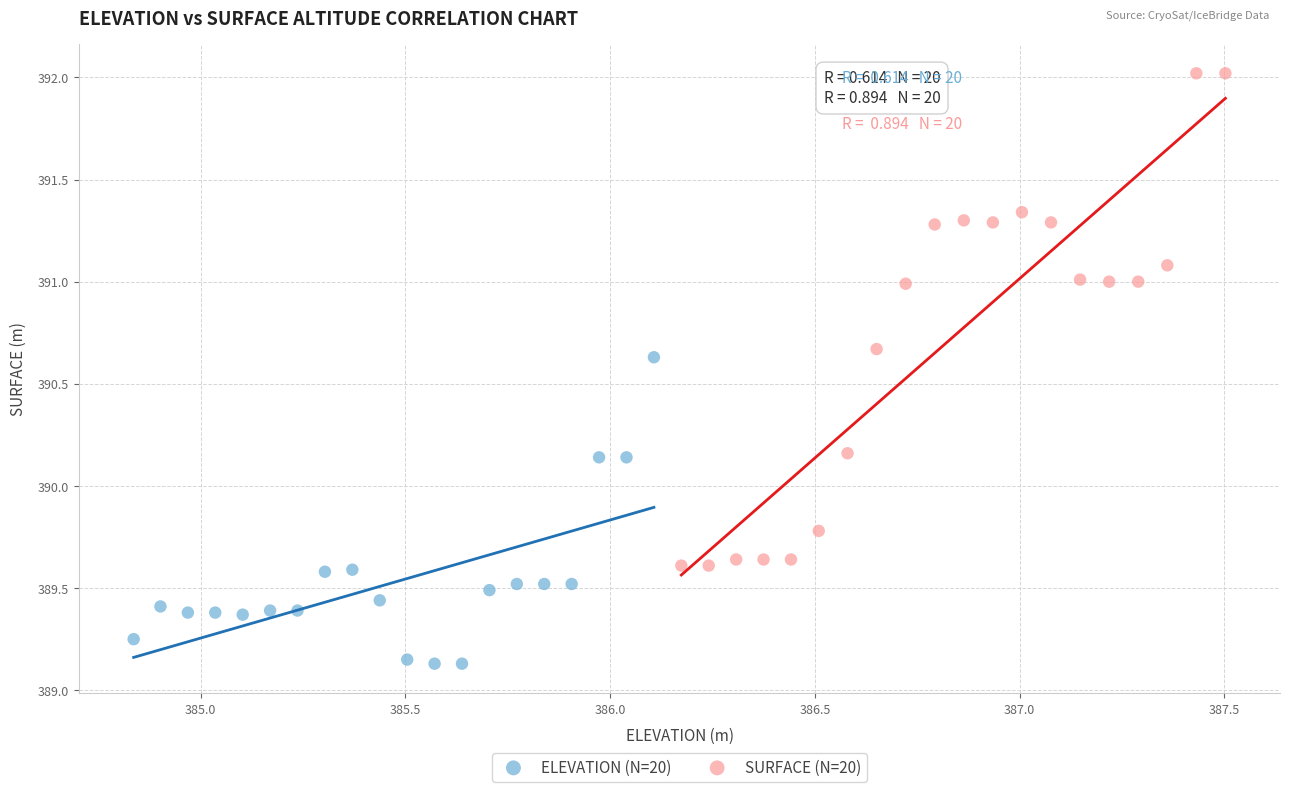

Which series reaches the minimum Y coordinate?

ELEVATION (N=20)